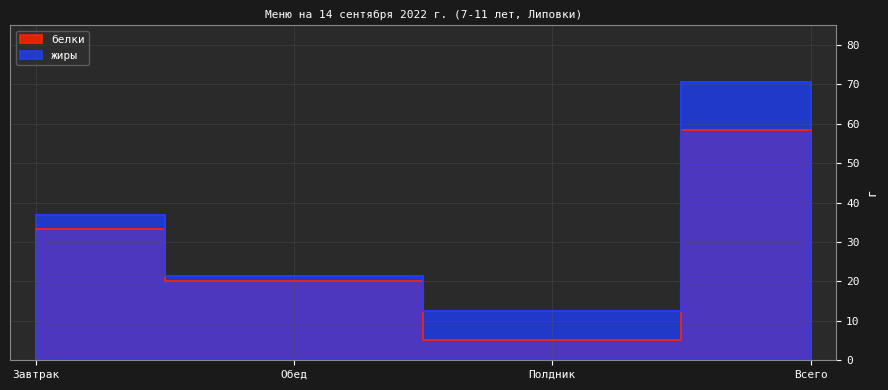

How many values in the белки series are below 33?

2